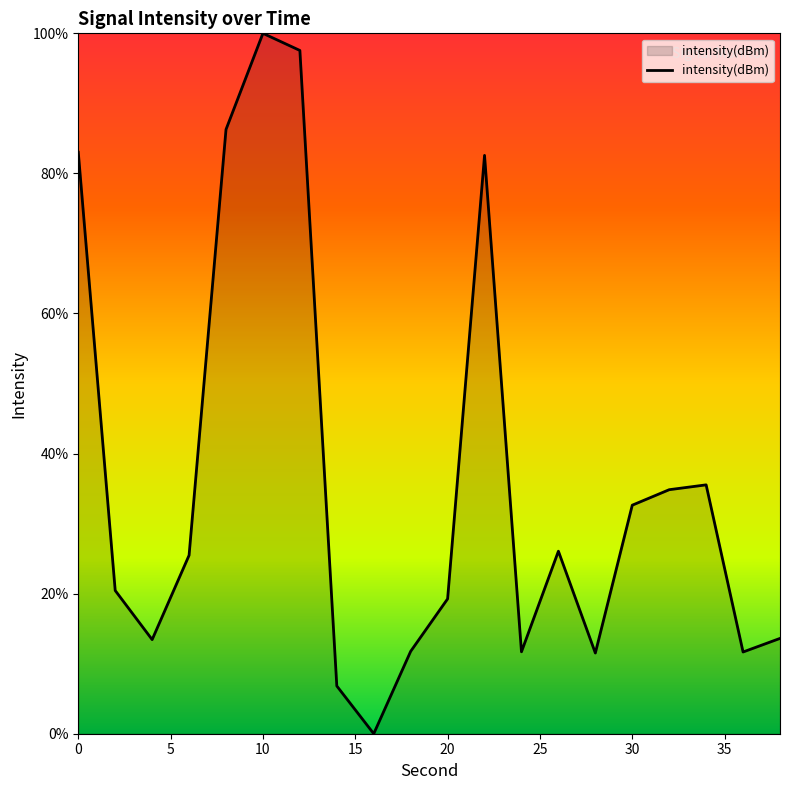

True or false: the data has more than 1 interior local peaks.

True